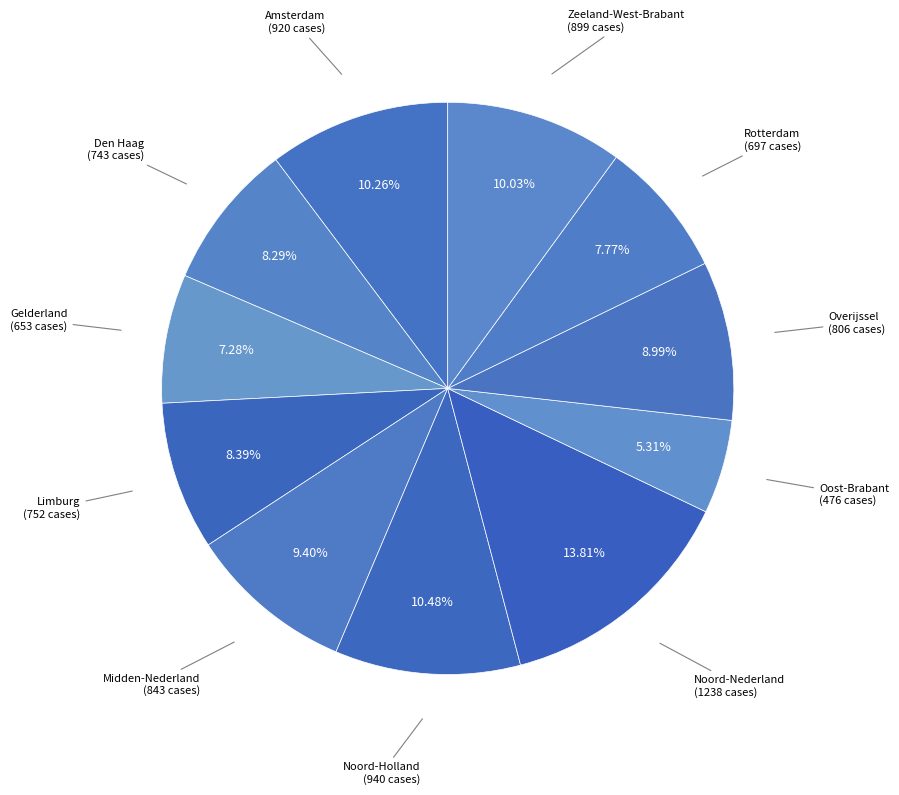

Is it true that Oost-Brabant is 5% of the pie?

True